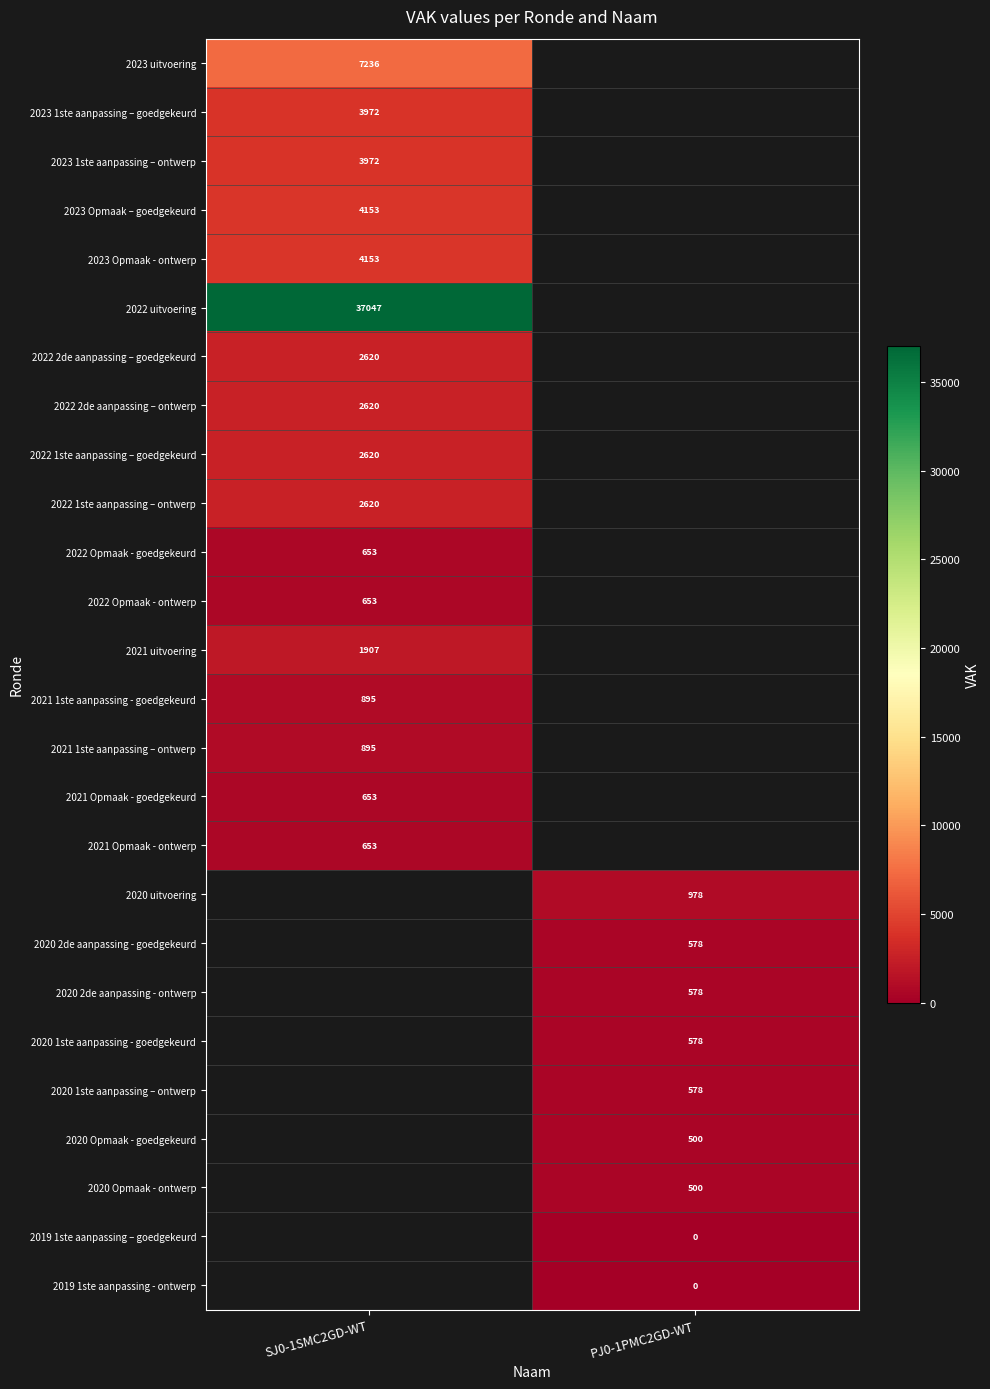

What is the greatest value displayed?

37047.0